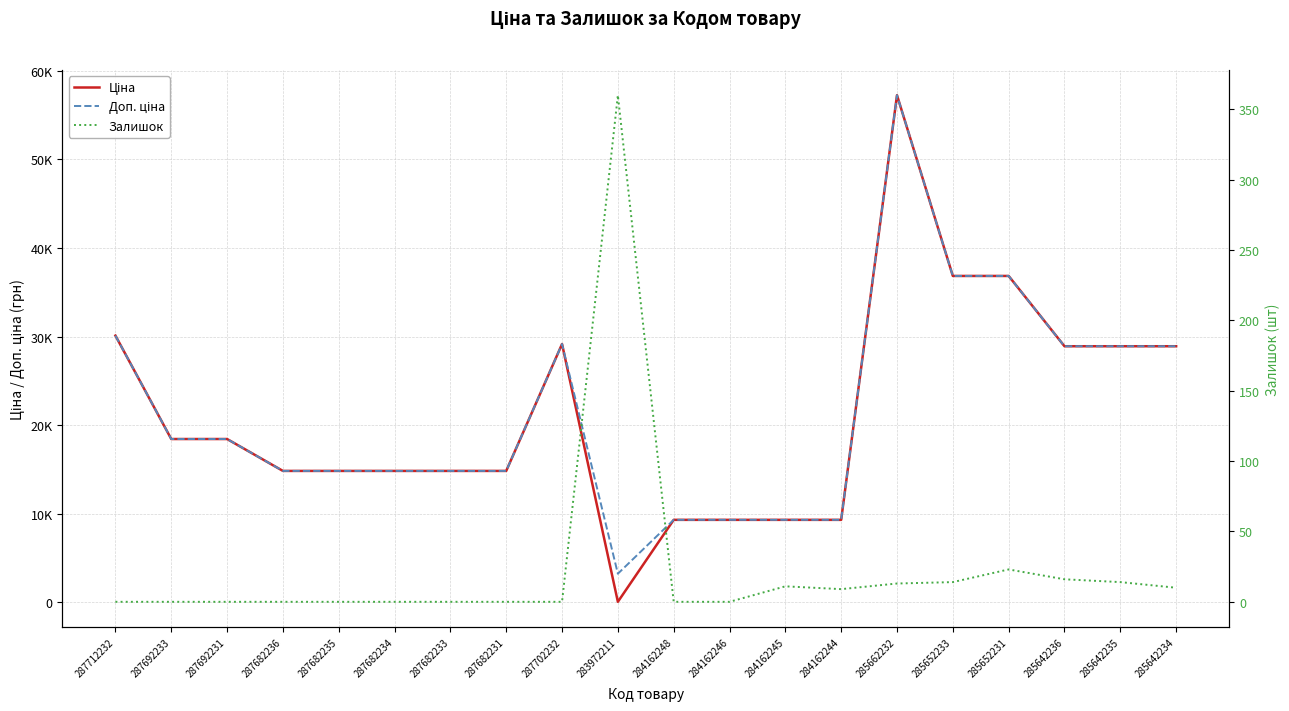

What is the total value across all series at 285642235?

57817.3